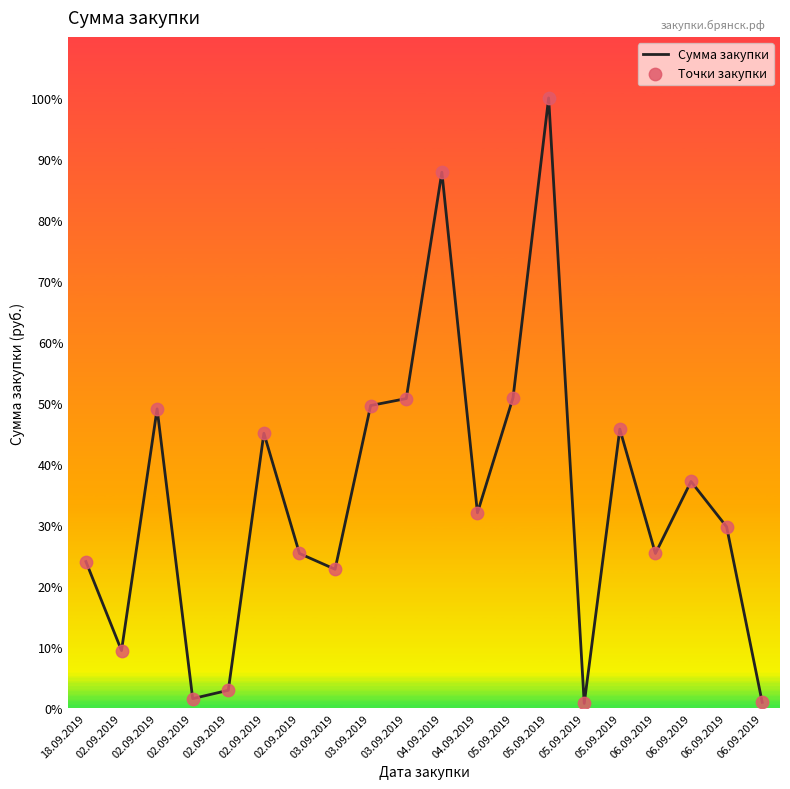

Does the chart have visible grid lines?

No